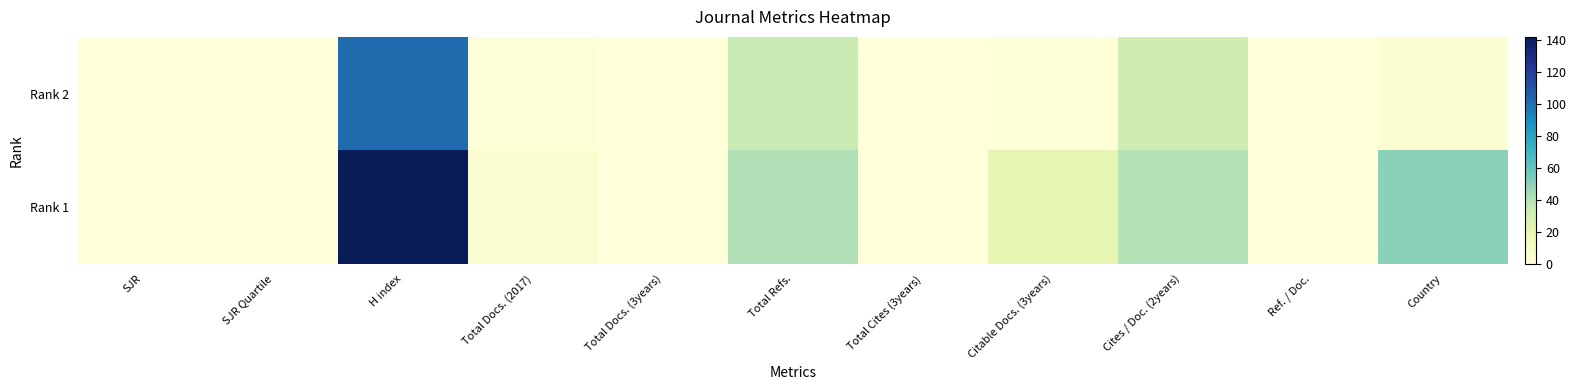

Reading left to right, transcribe all the data shown in this chart.

Rank 1: SJR=0	SJR Quartile=0	H index=142	Total Docs. (2017)=4	Total Docs. (3years)=0	Total Refs.=41	Total Cites (3years)=0	Citable Docs. (3years)=21	Cites / Doc. (2years)=40	Ref. / Doc.=0	Country=51
Rank 2: SJR=0	SJR Quartile=0	H index=102	Total Docs. (2017)=2	Total Docs. (3years)=0	Total Refs.=34	Total Cites (3years)=0	Citable Docs. (3years)=1	Cites / Doc. (2years)=32	Ref. / Doc.=0	Country=3